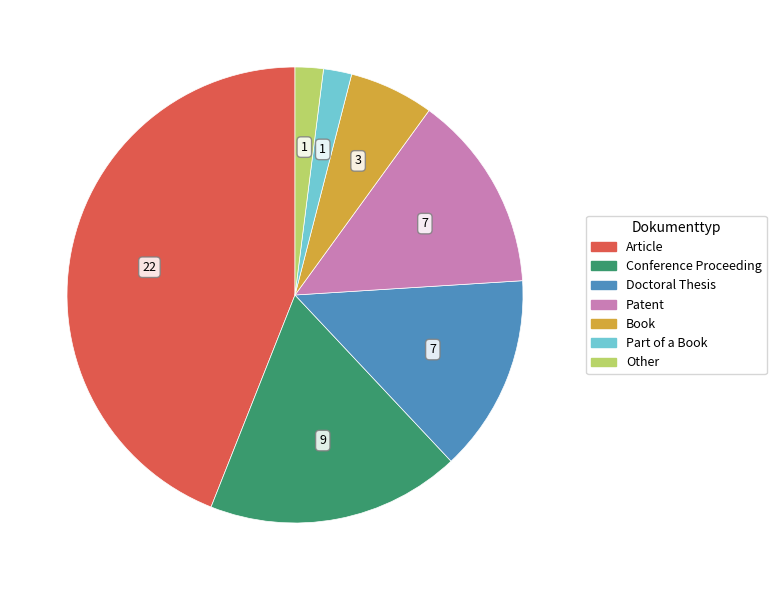

Does Other represent more than half of the total?

No